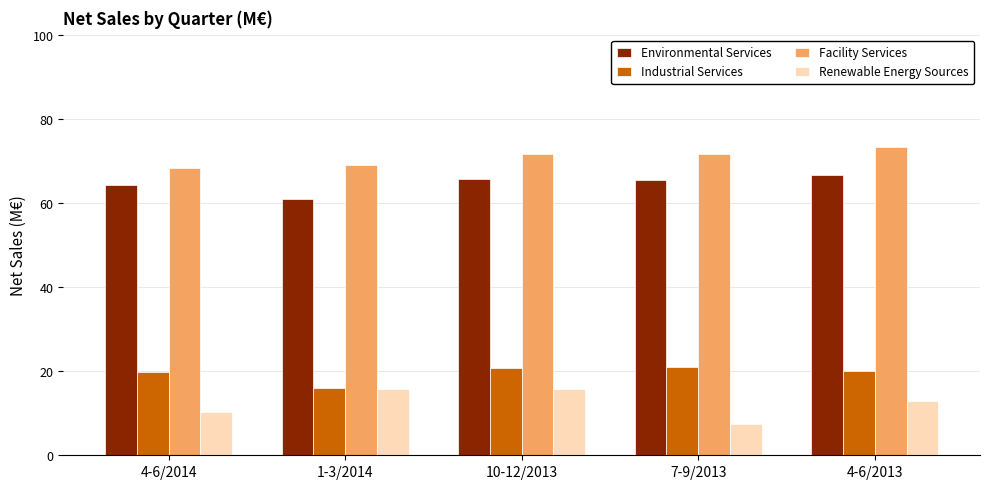

What is the approximate value of Industrial Services at 7-9/2013?

20.9